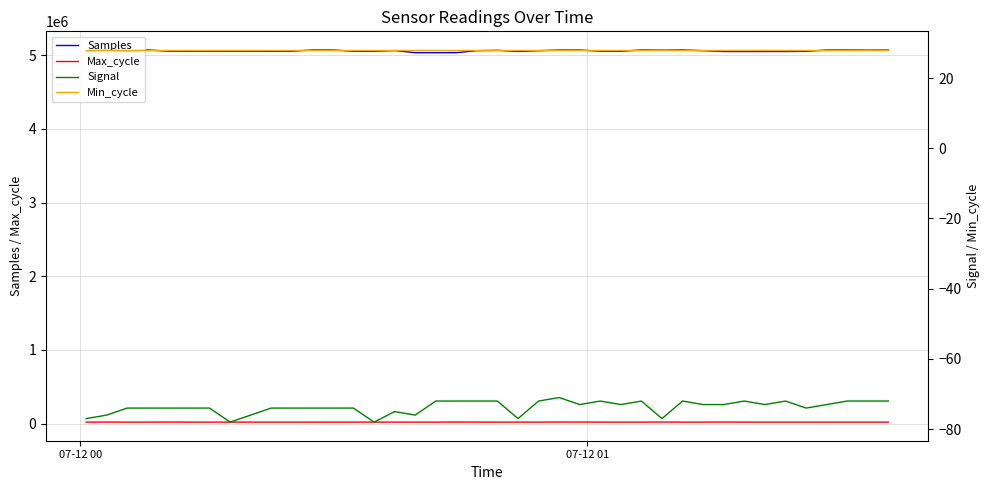

What is the average value of the Min_cycle series?

28